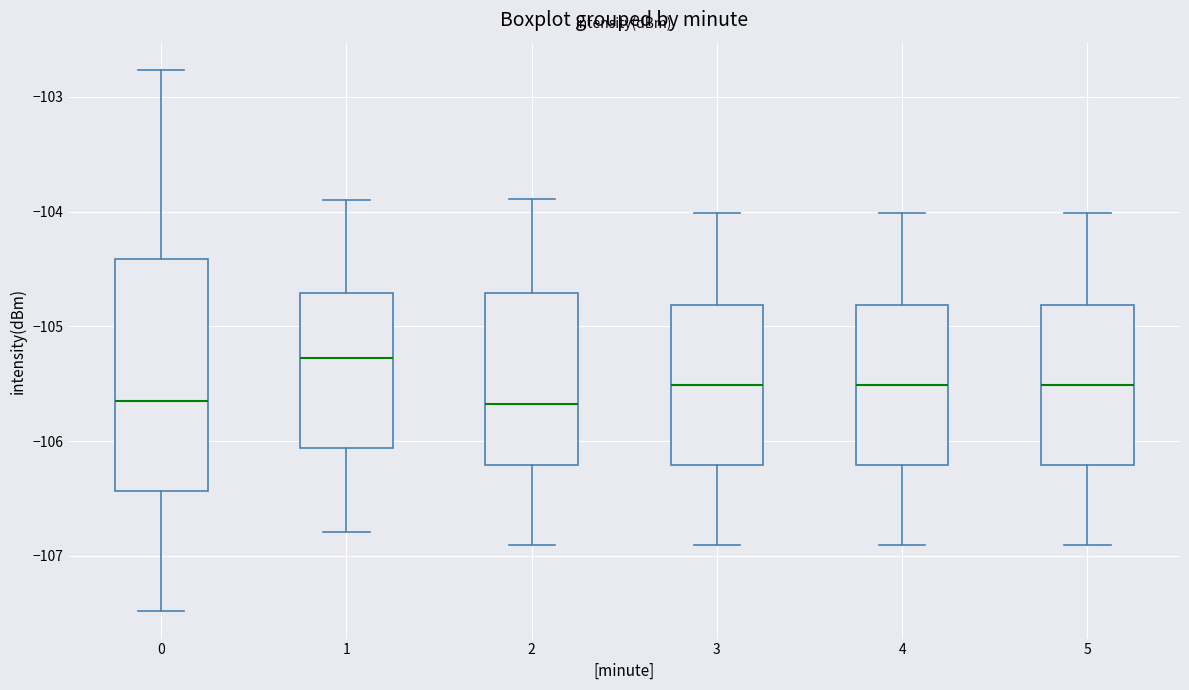

Where does the upper whisker of the box at x = 3 end on the y-axis? The values are not printed on the chart, so give them approximately, as read against the axis.

-104.0